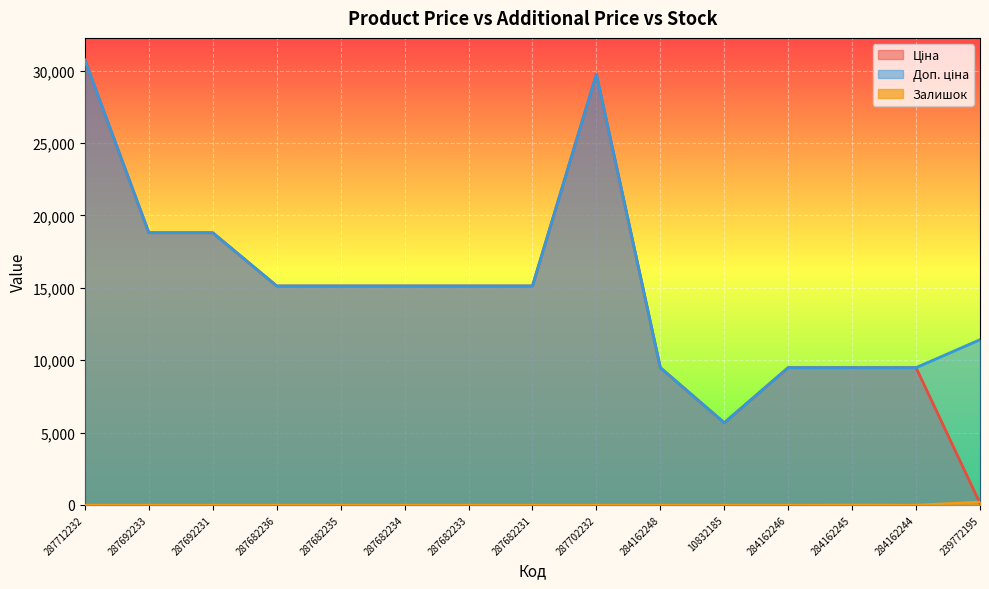

The value of Залишок at 10832185 is 1.0. True or false?

True